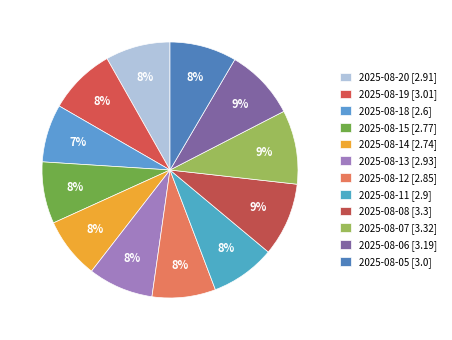

How many slices are in this pie chart?

12